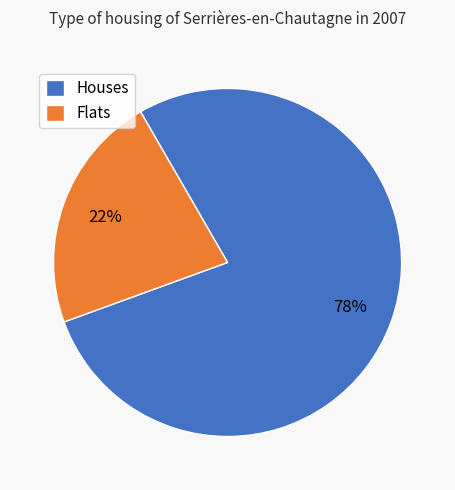

Is it true that Flats is 22% of the pie?

True